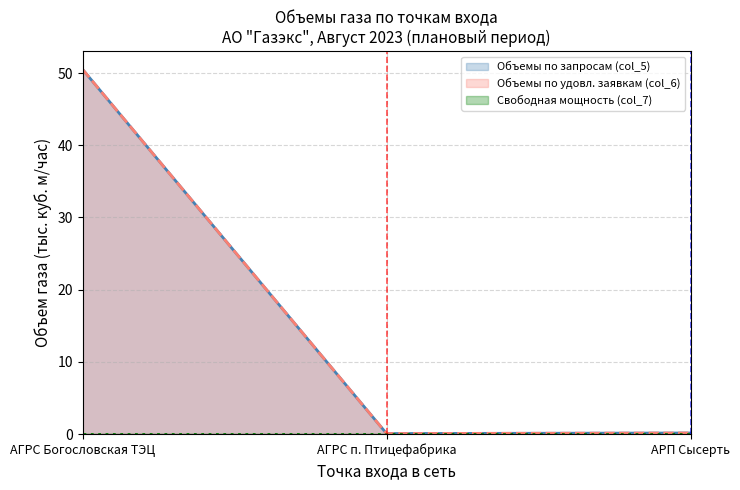

The 1 series shows 21.9 at 3. True or false?

False